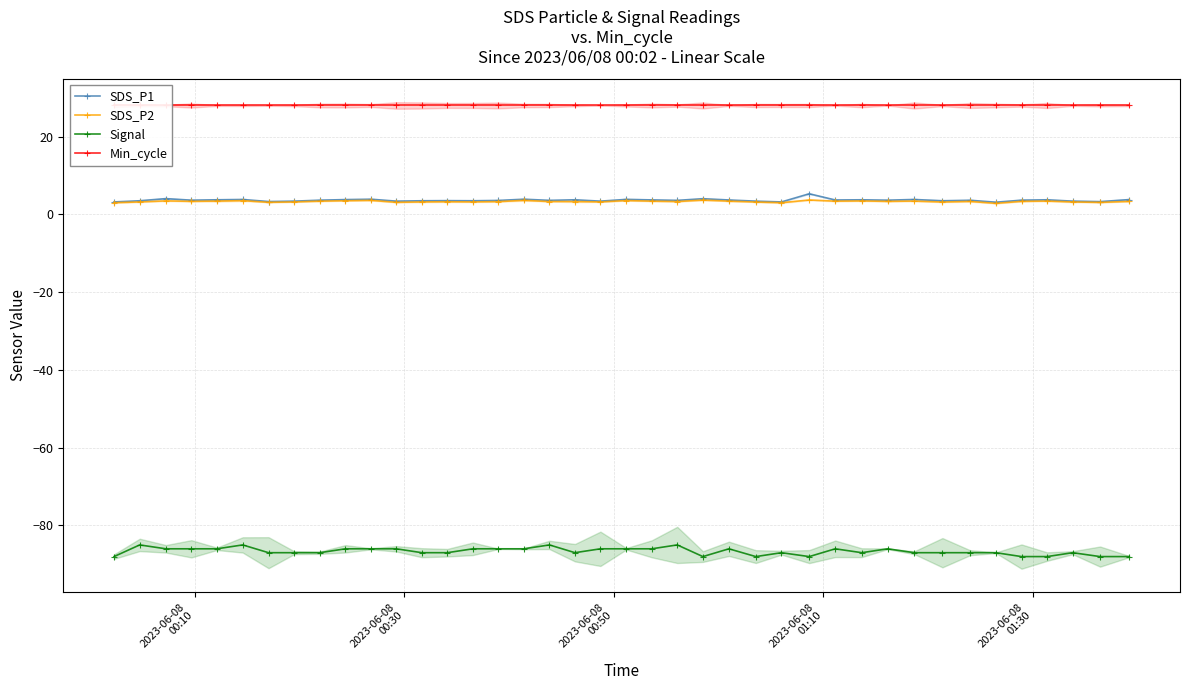

Which has a higher value, 19 or 2023-06-08
01:30?

2023-06-08
01:30